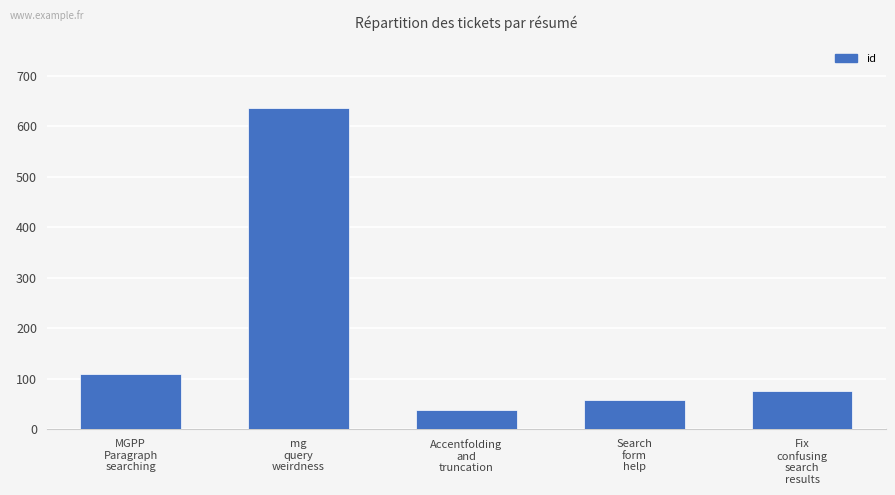

Reading right to left, what are all the values shown in this chart?

75	59	39	635	110